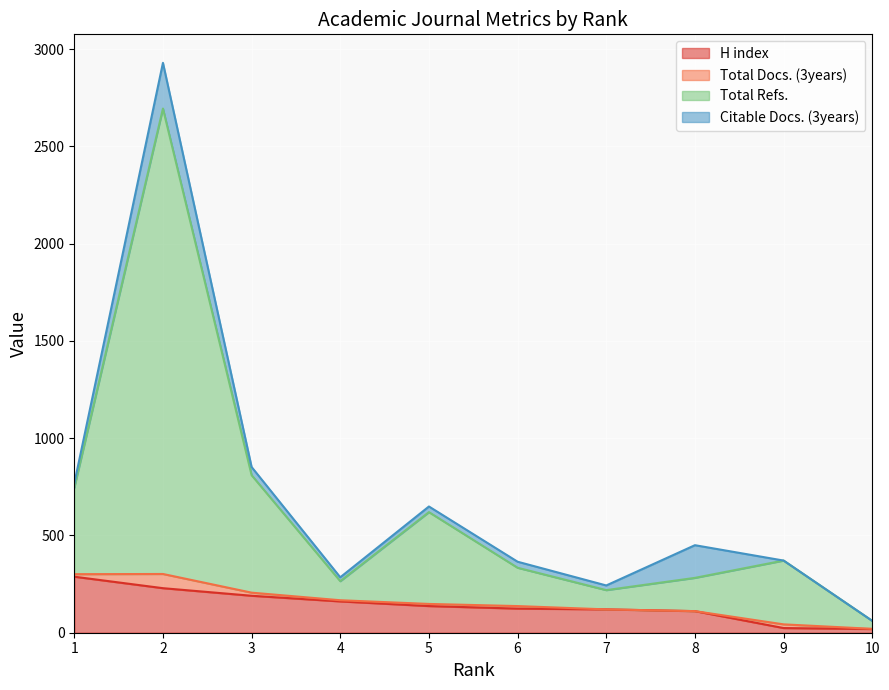

What is the highest value of the H index series?

288